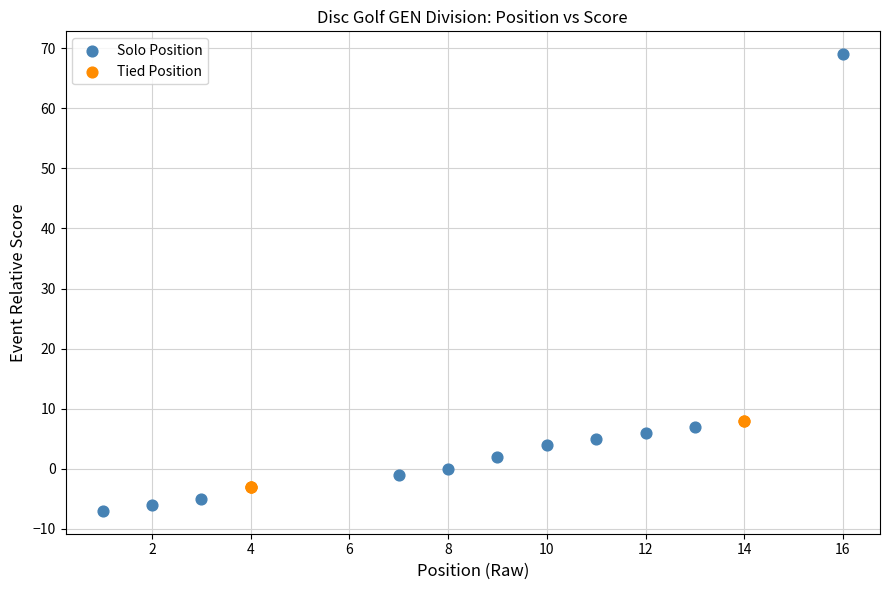

Which series reaches the minimum Y coordinate?

Solo Position